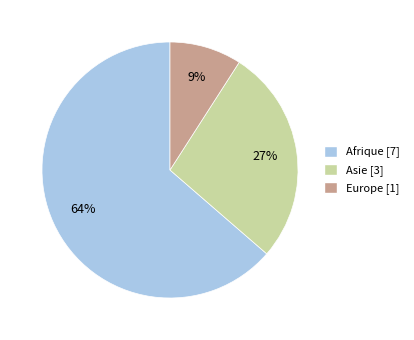

Which slice is the largest?

Afrique [7]